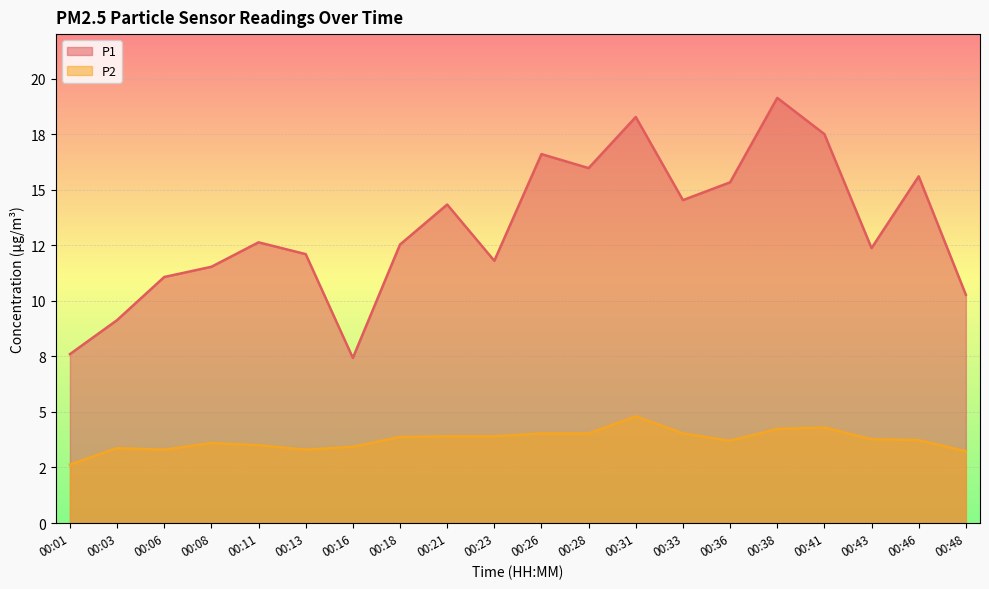

True or false: P1 and P2 cross at least once.

False